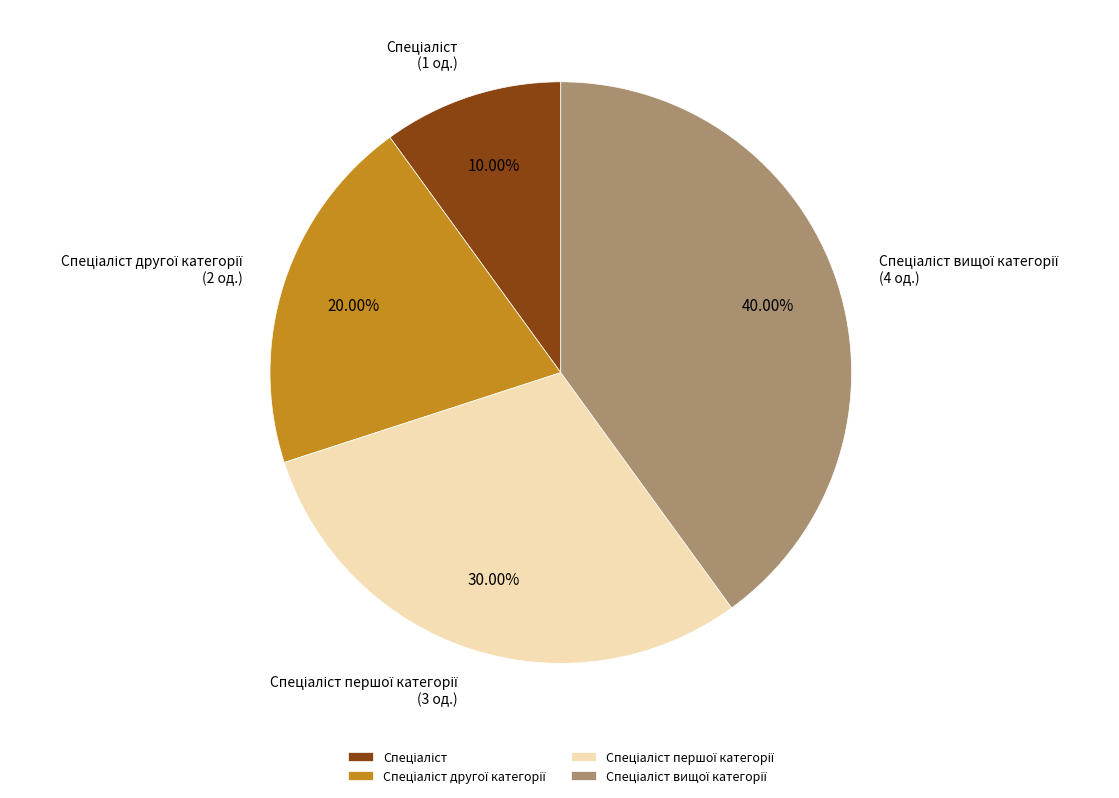

Is there any slice that represents more than half of the pie?

No